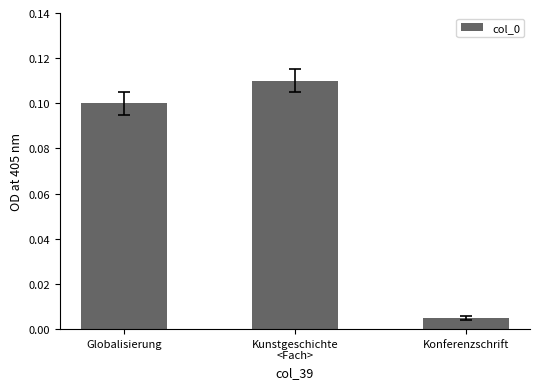

Where is the data nearest to the value 0?

Konferenzschrift